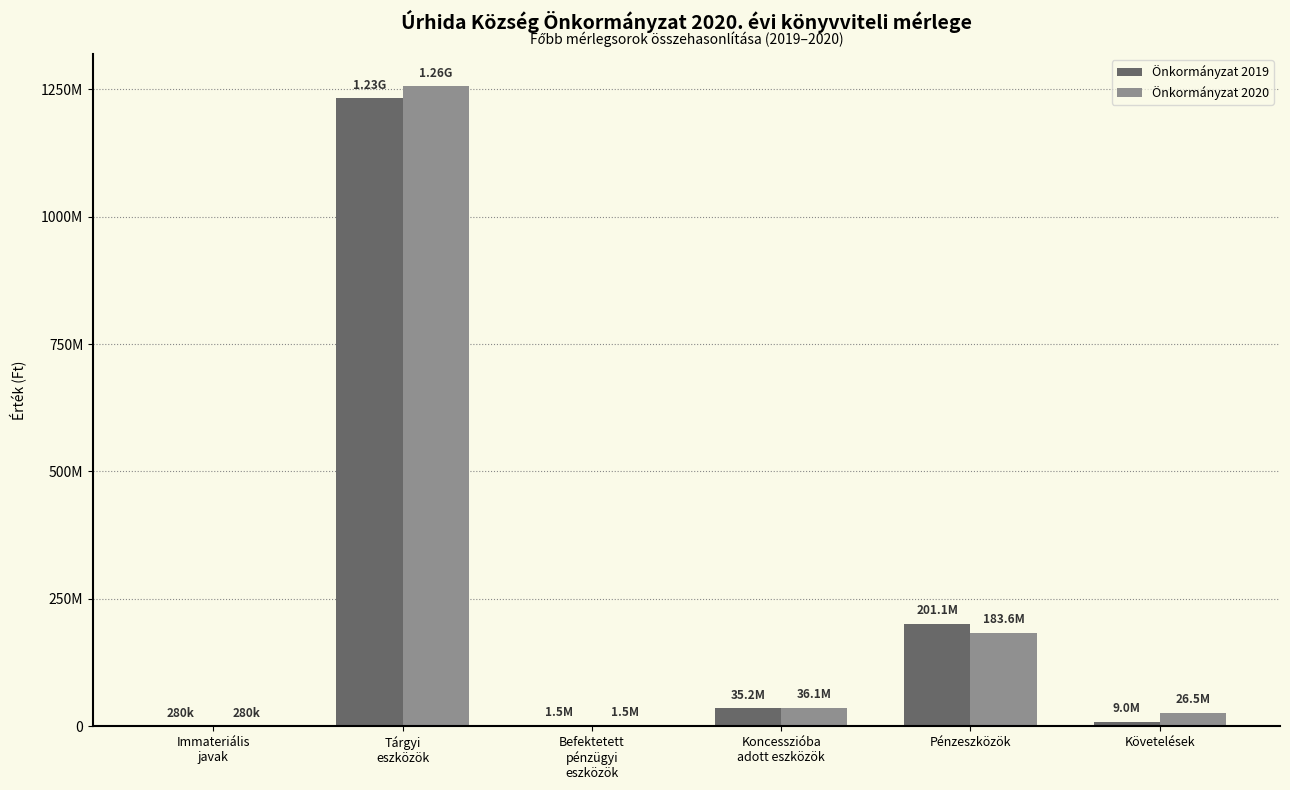

Are the bars horizontal?

No